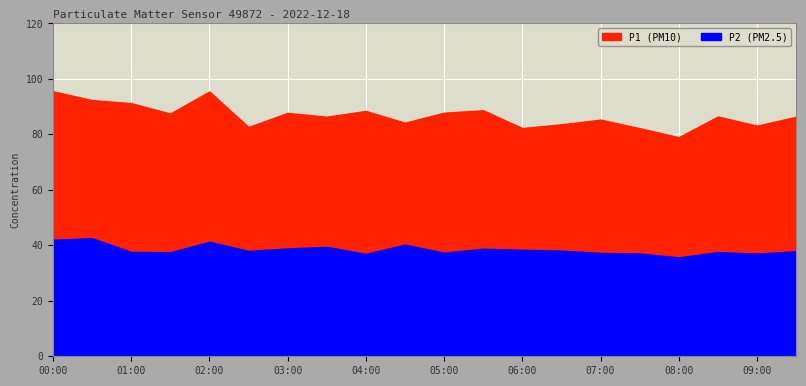

How many data points in P2 are less than 38?

10